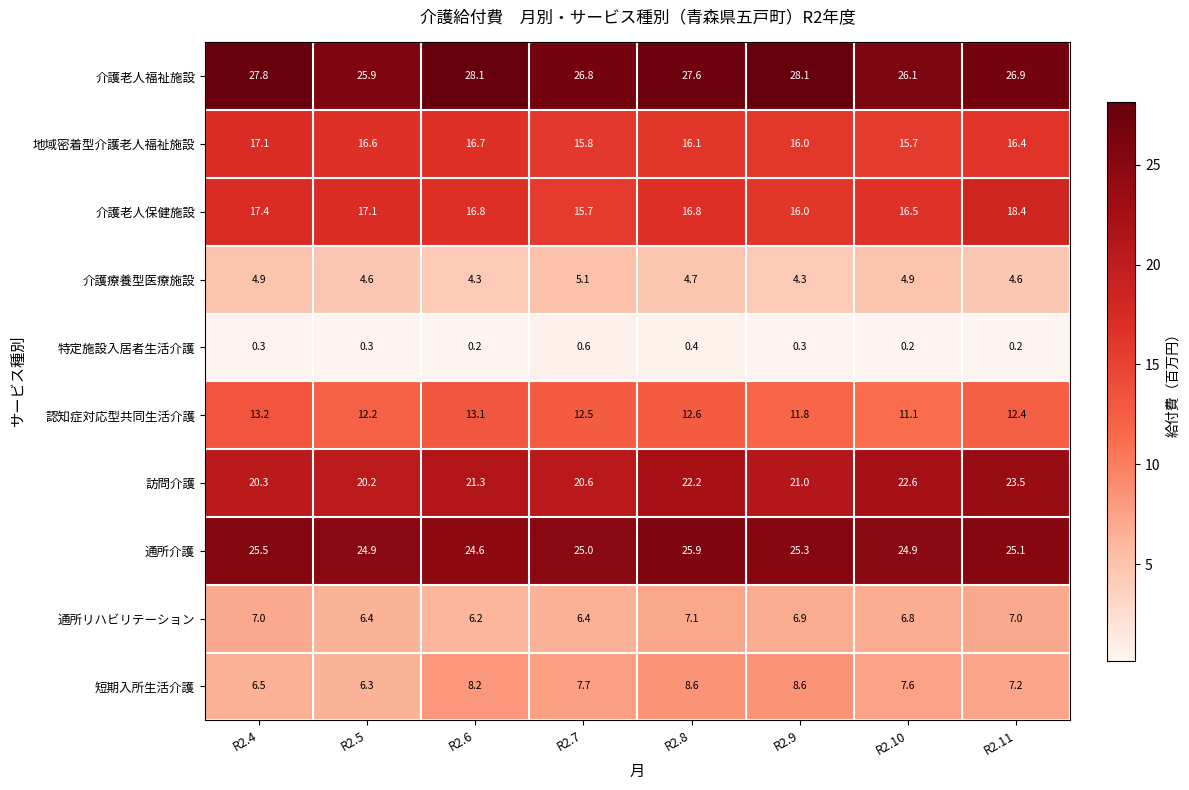

What is the lowest value of the 介護療養型医療施設 series?

4.3